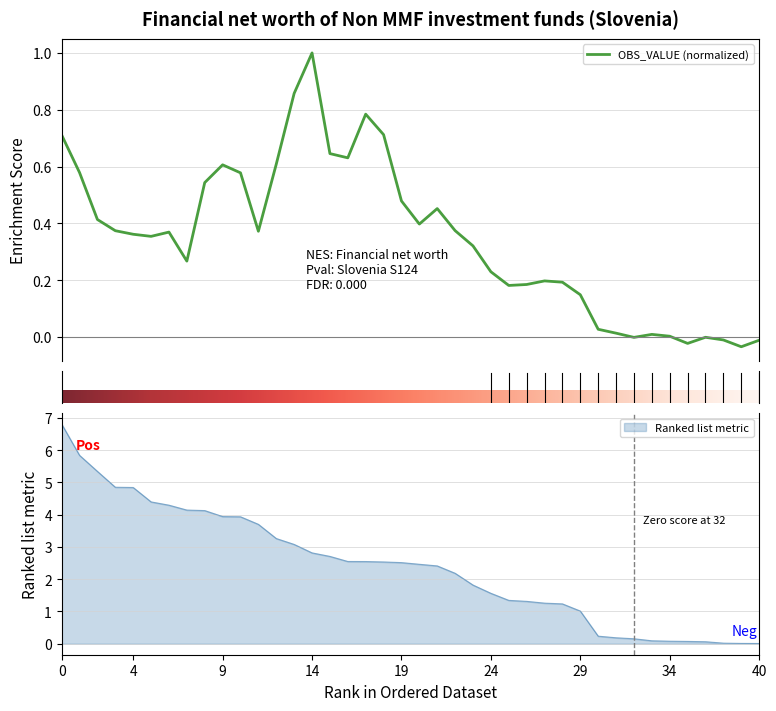

What is the maximum value shown in the chart?

1.0